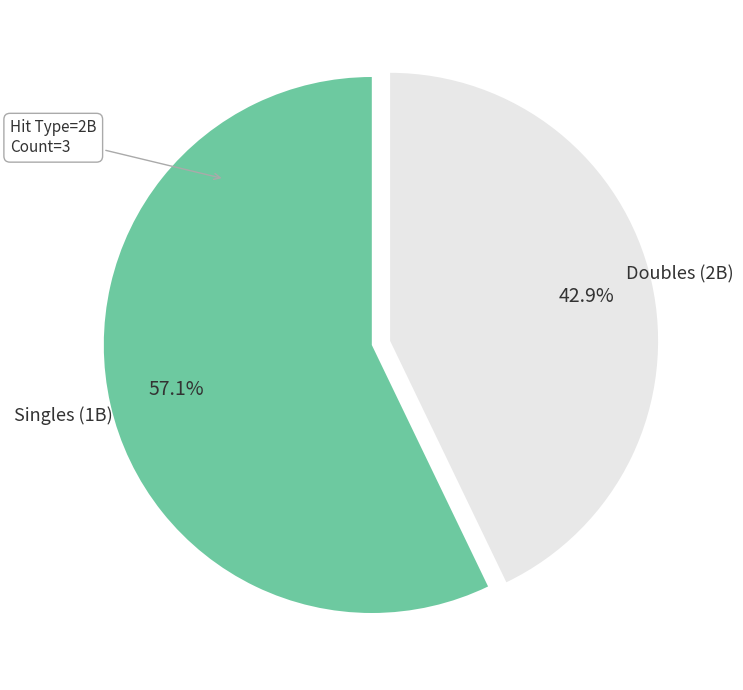

Does any single category account for the majority?

Yes